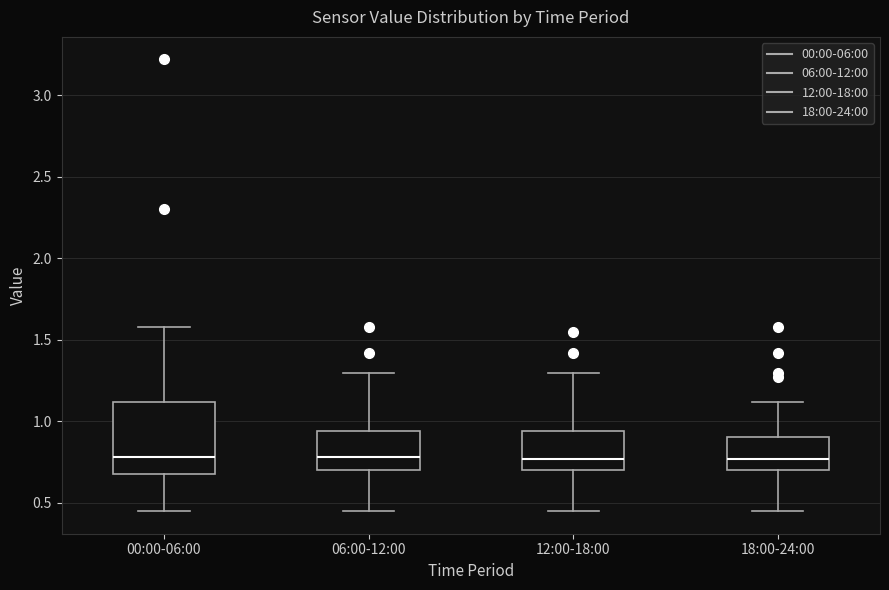

Where does the lower whisker of the box for 00:00-06:00 end on the y-axis? The values are not printed on the chart, so give them approximately, as read against the axis.

0.45